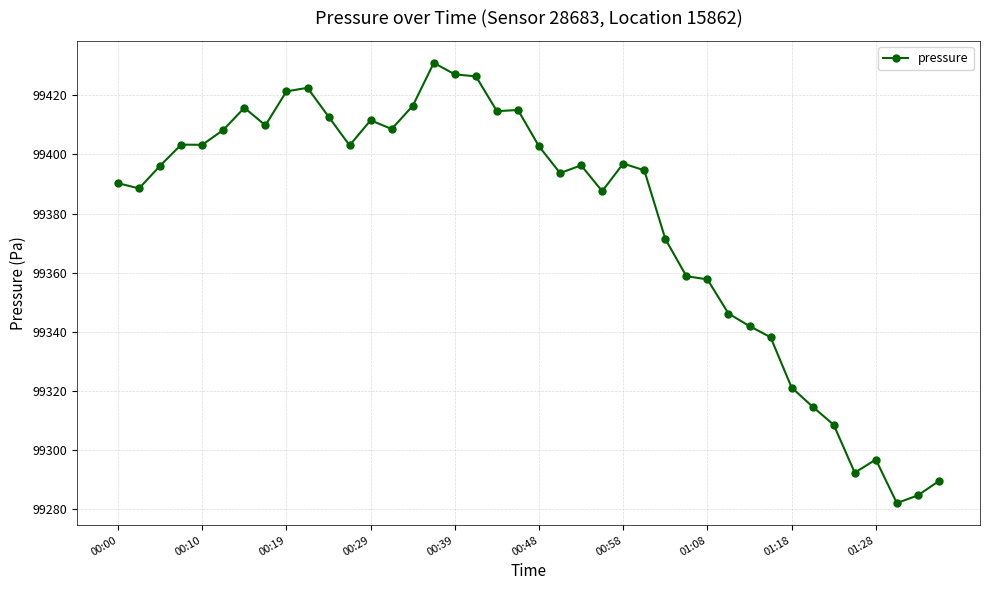

What is the sum of all values?

3975101.4